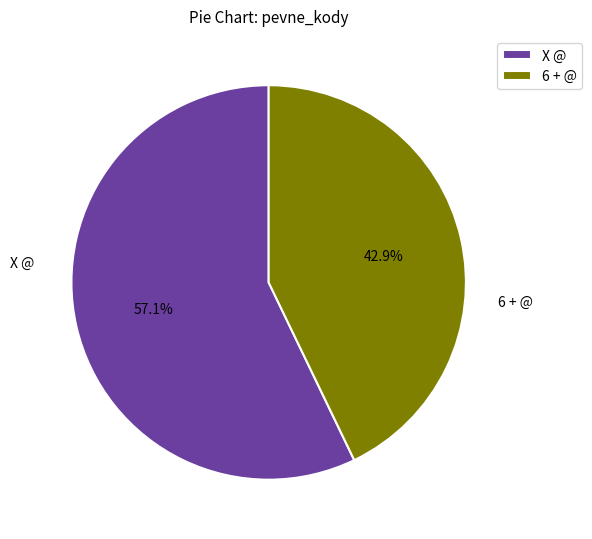

Which slice represents more than half of the pie?

X @